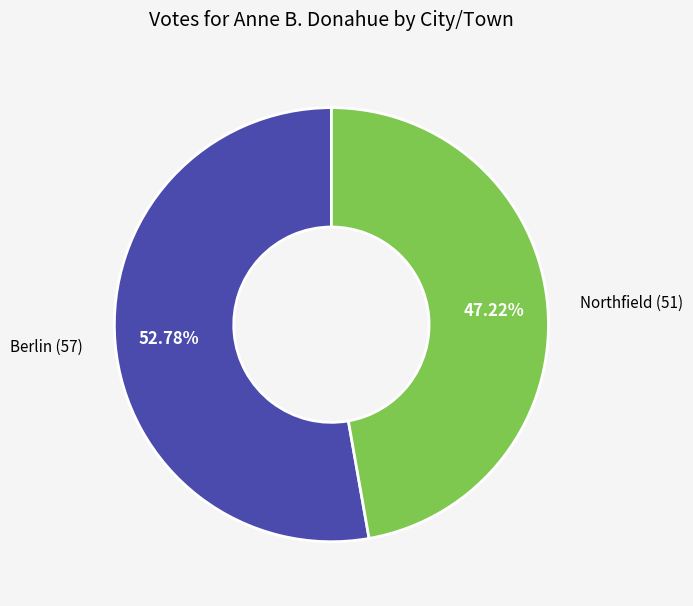

Is there a majority slice in this chart?

Yes